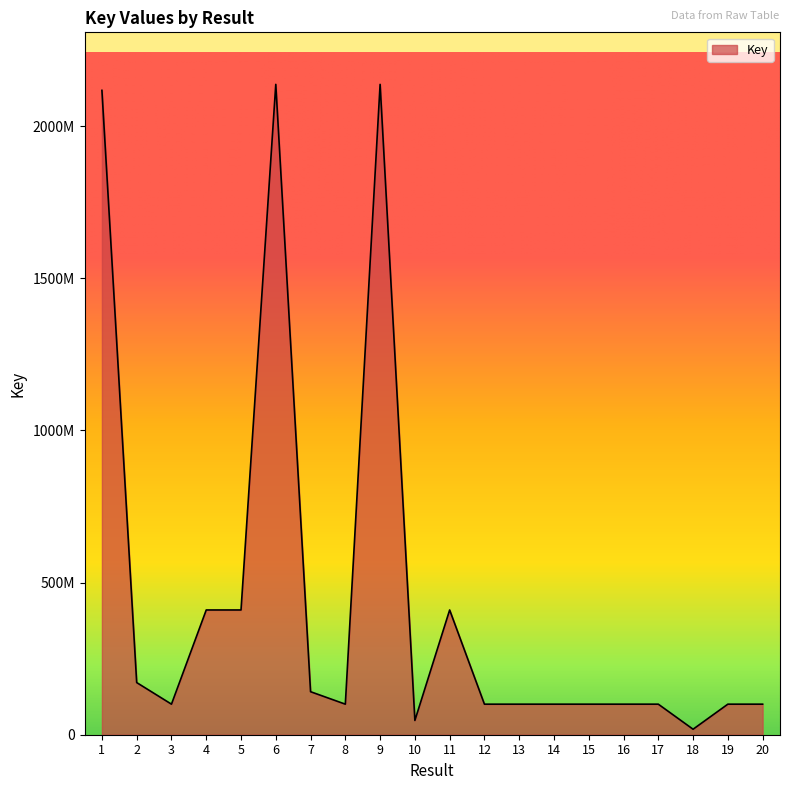

Read the value at 8, to the nearest 10.

100429970